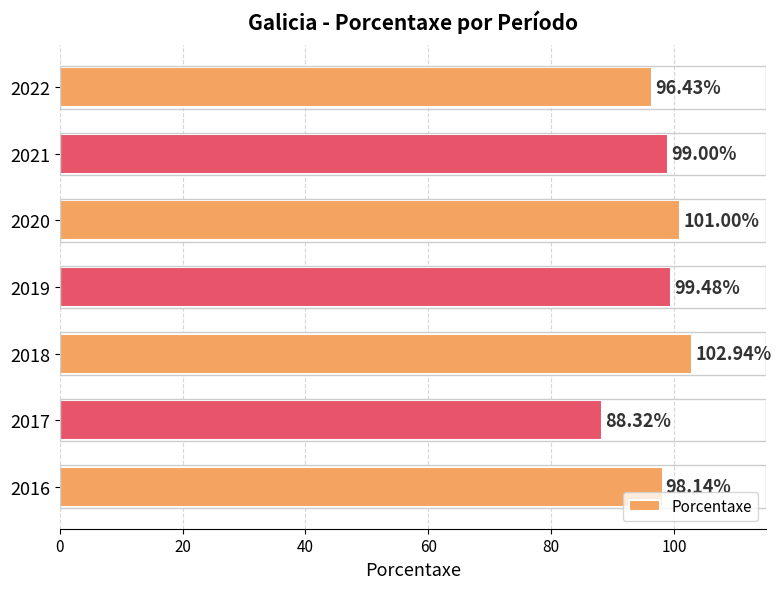

How many categories are shown in the chart?

7